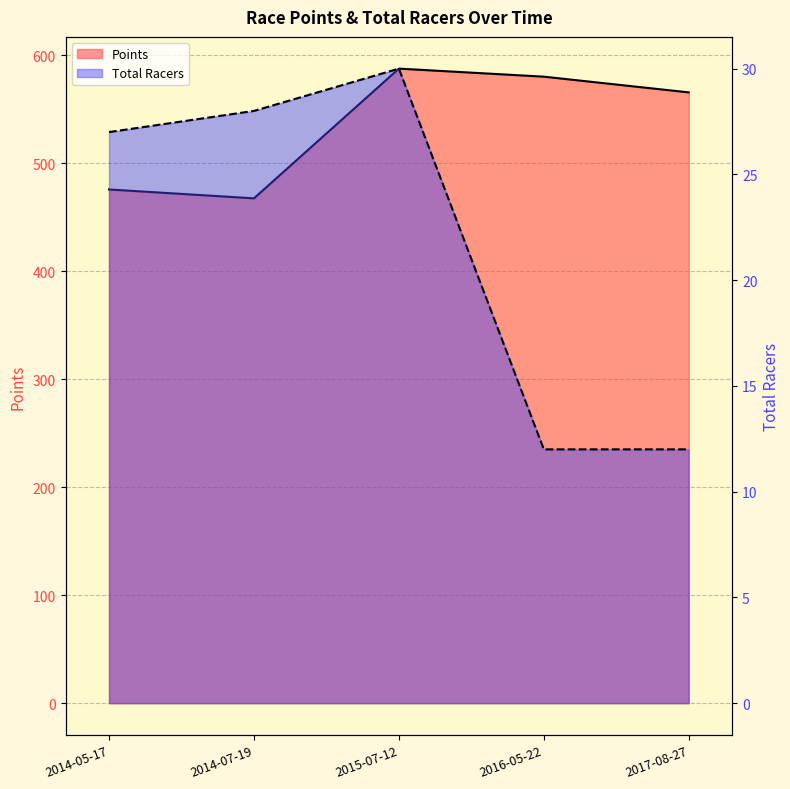

How many series are shown in this chart?

2